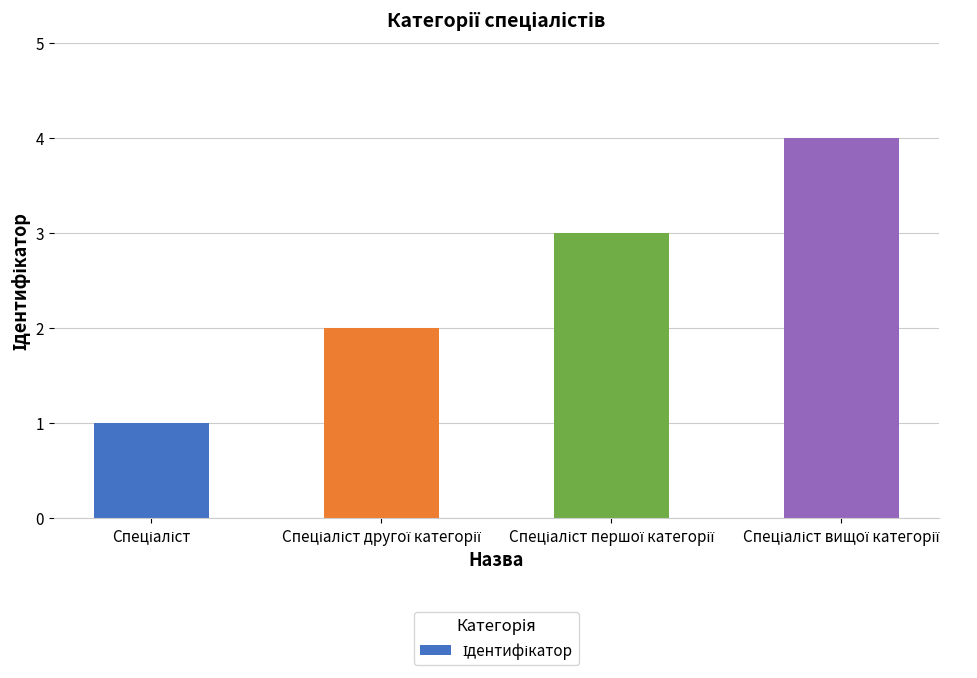

Does the chart contain stacked bars?

No